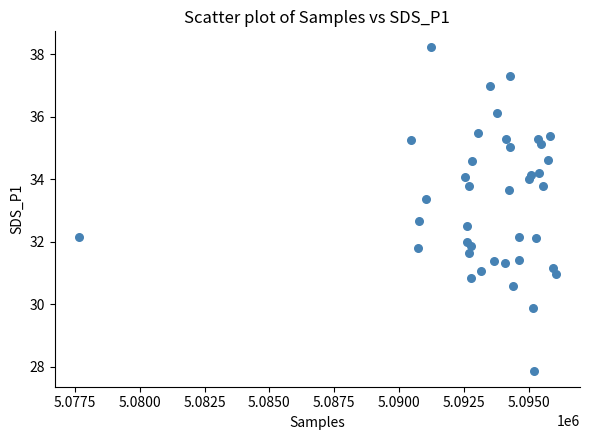

What is the range of Y values (max minus min)?

10.3